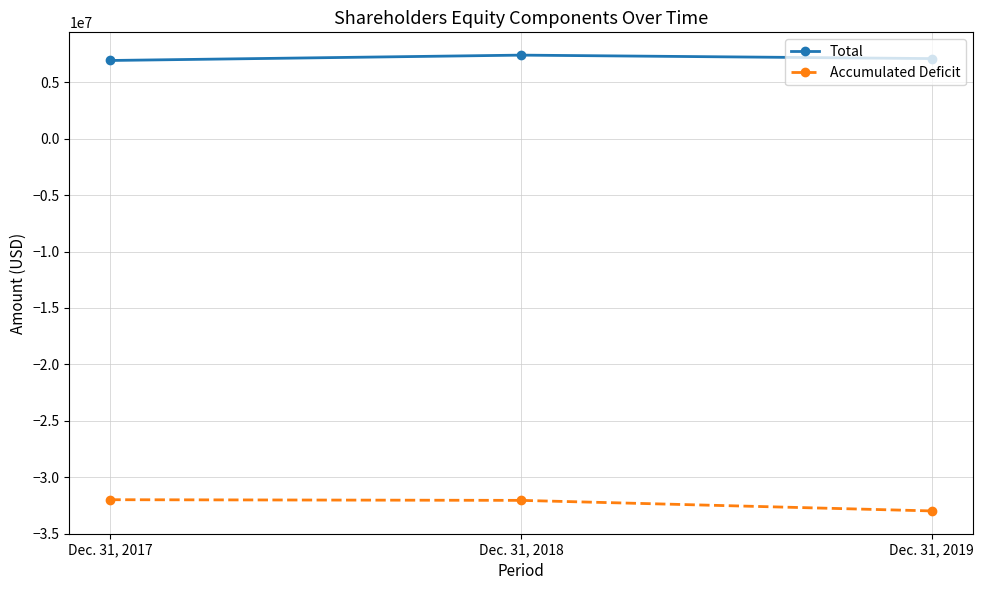

What is the difference between the maximum and minimum values in the Accumulated Deficit series?

994798